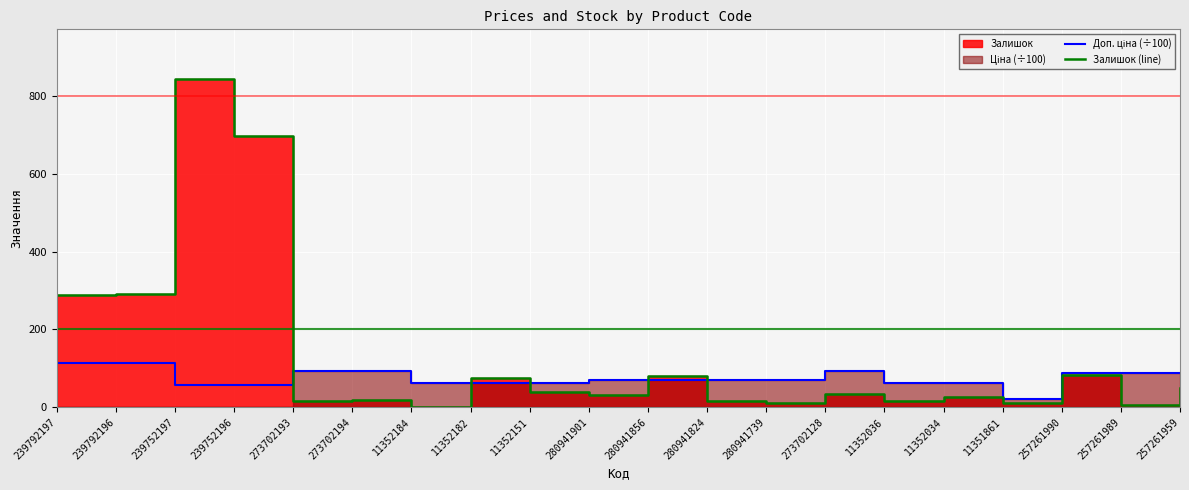

What is the total value across all series at 280941901?

100.3